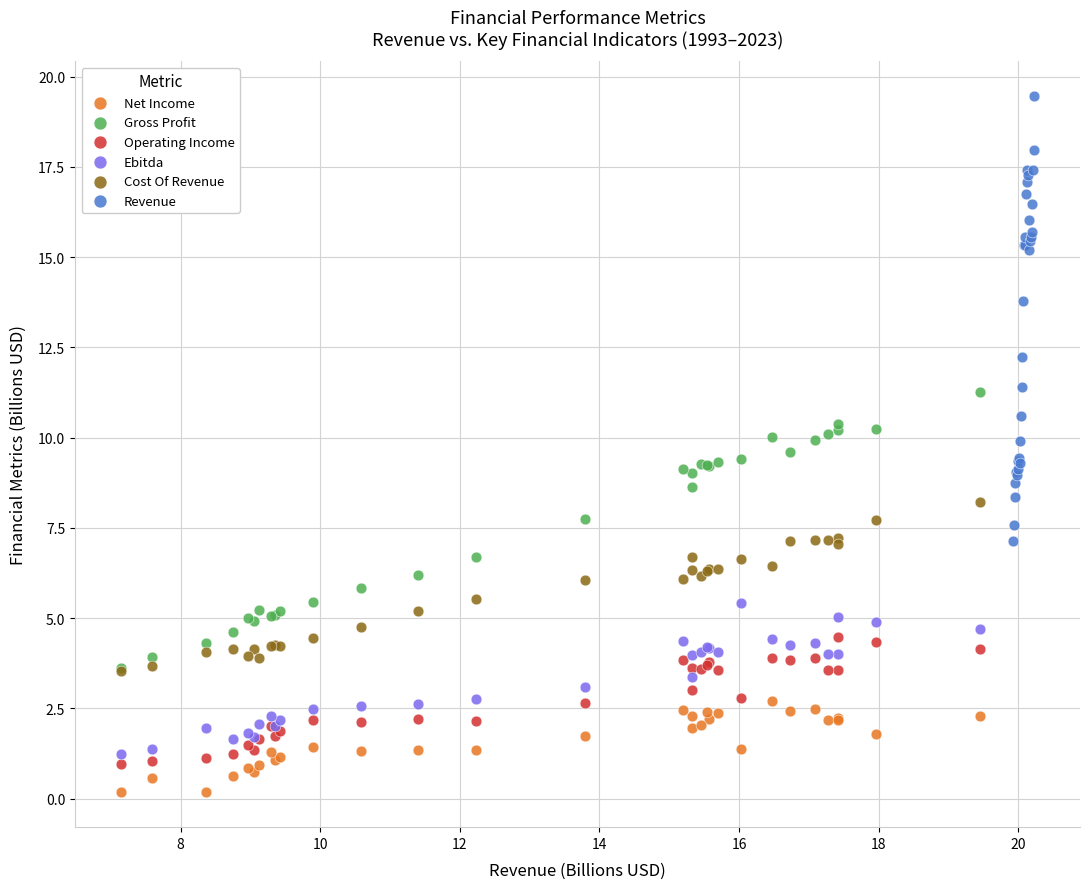

Which series contains the lowest Y value?

Net Income